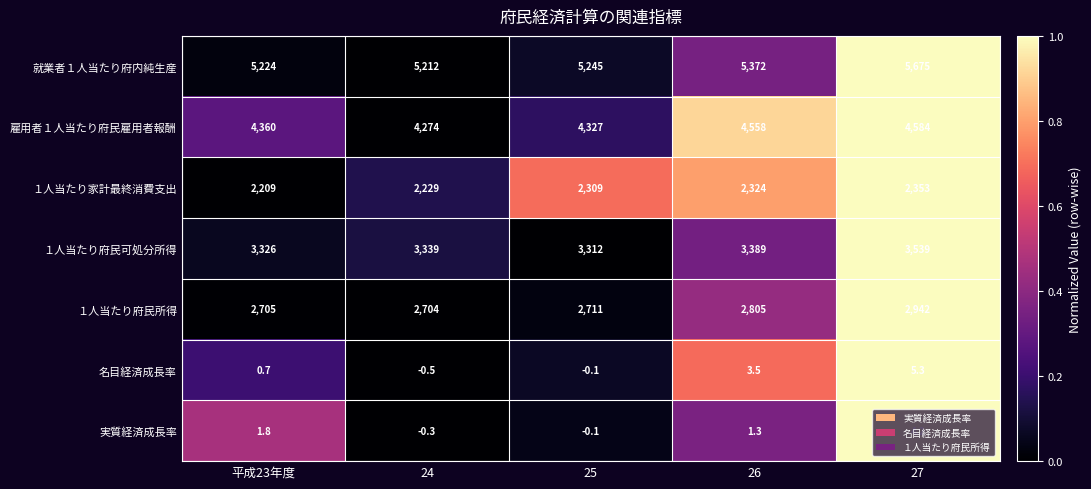

What is the sum of the 名目経済成長率 values at 27 and 25?

5.2